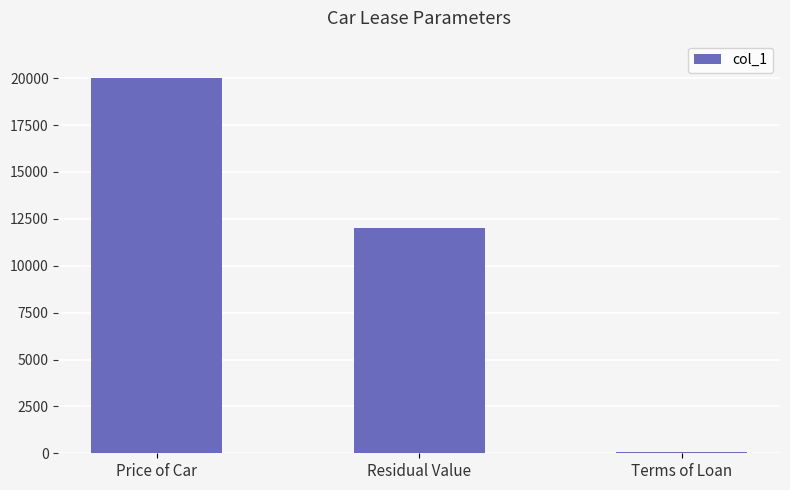

Where is the data nearest to the value 10024?

Residual Value